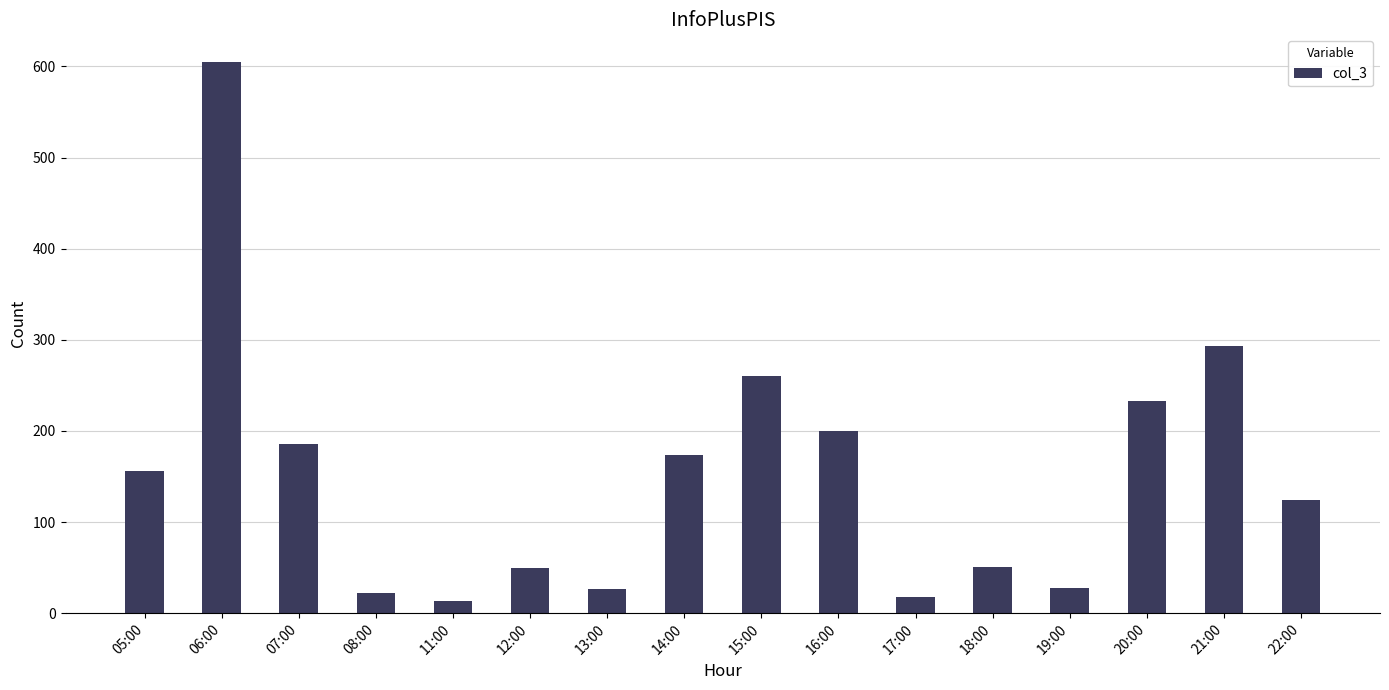

What is the difference between the second highest and second lowest values?

275